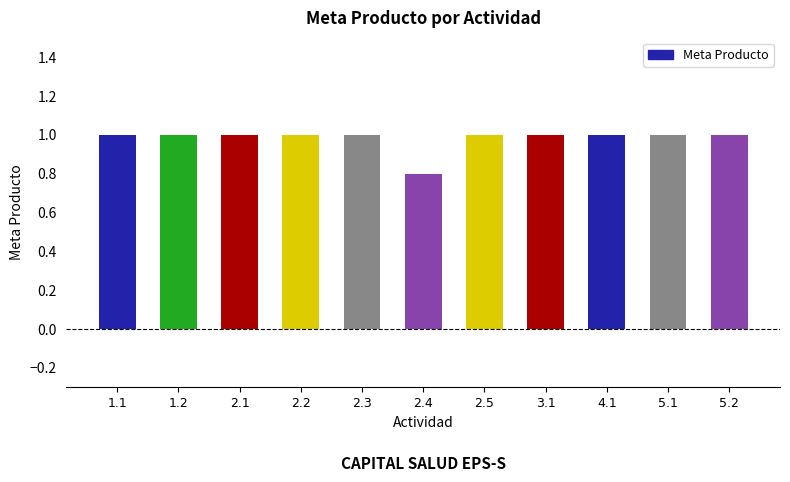

What is the difference between the maximum and minimum values?

0.2